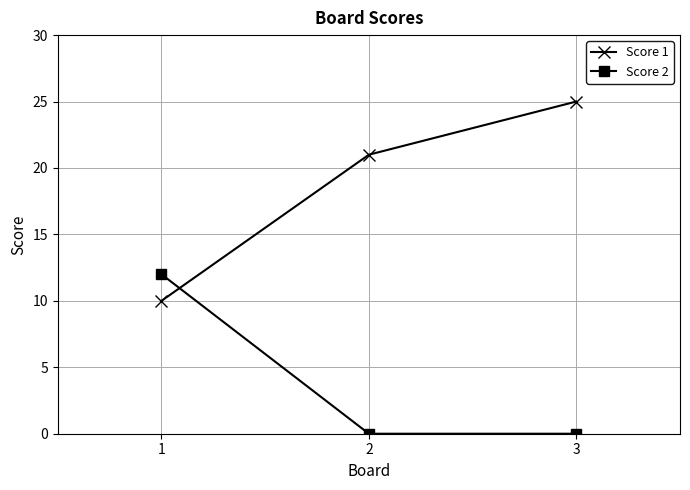

What is the difference between the maximum and minimum values in the Score 1 series?

15